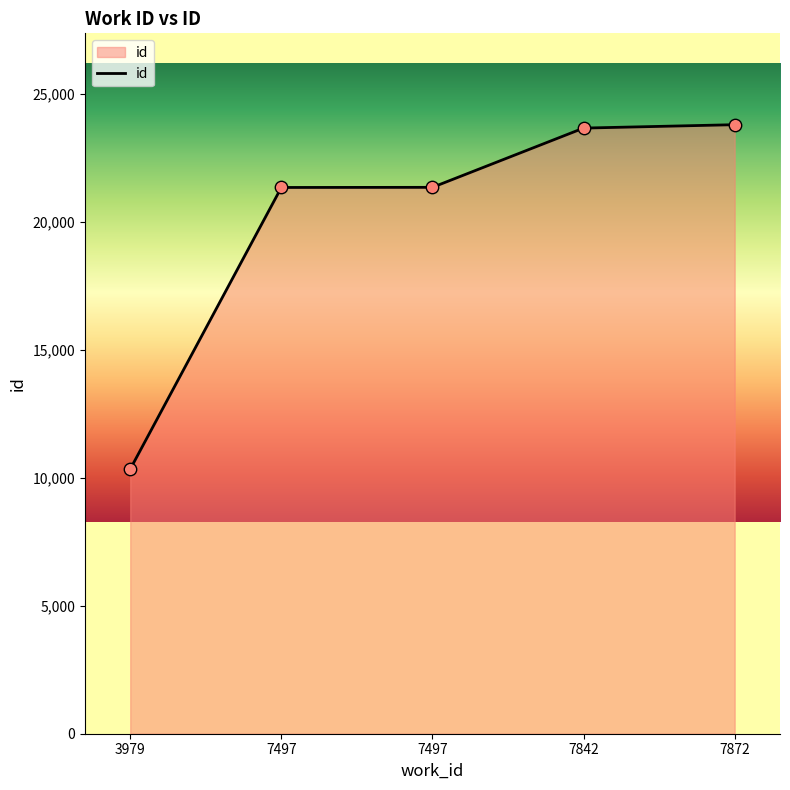

What is the change in value from 7497 to 7872?

+2453